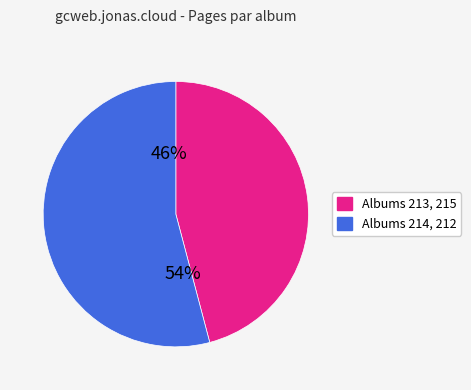

Between 213 and 215, which is larger?

215